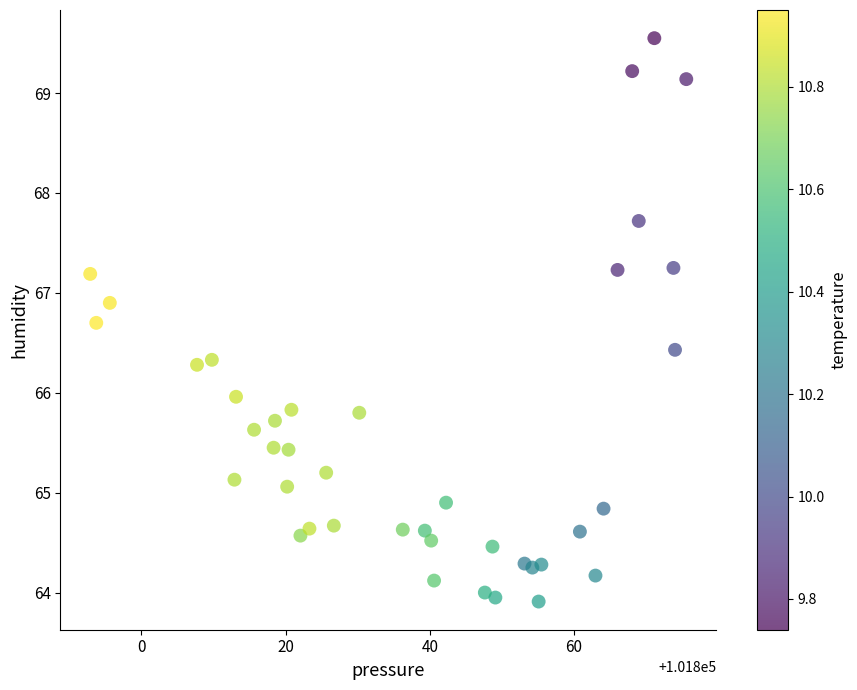

What is the range of Y values (max minus min)?

5.6